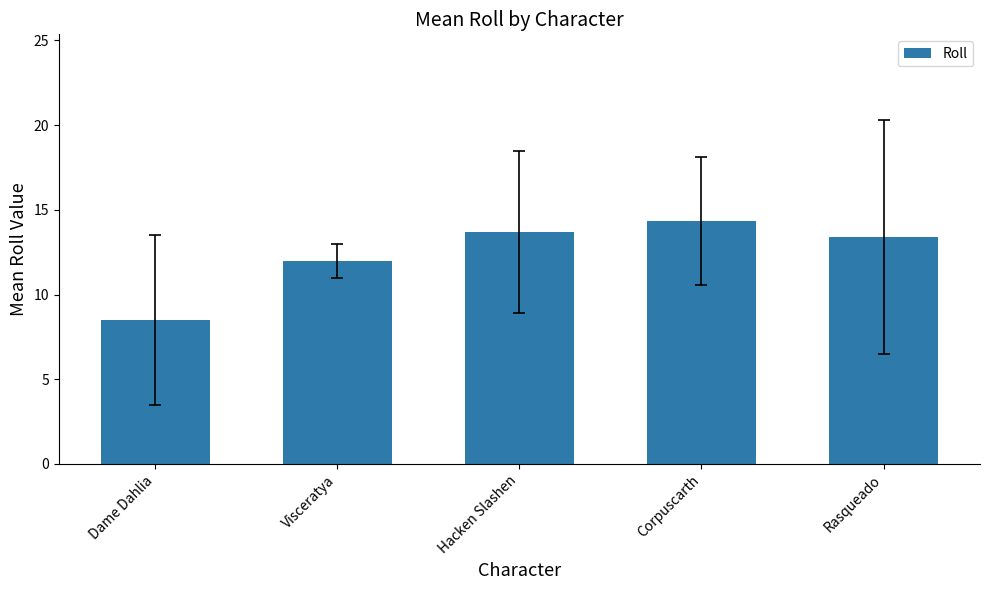

Between Corpuscarth and Visceratya, which is larger?

Corpuscarth